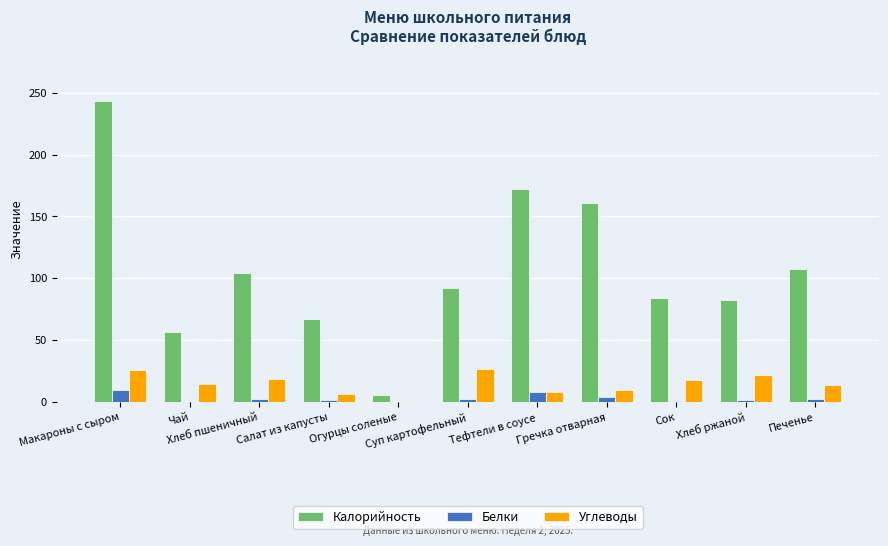

Which series has the largest total across all categories?

Калорийность